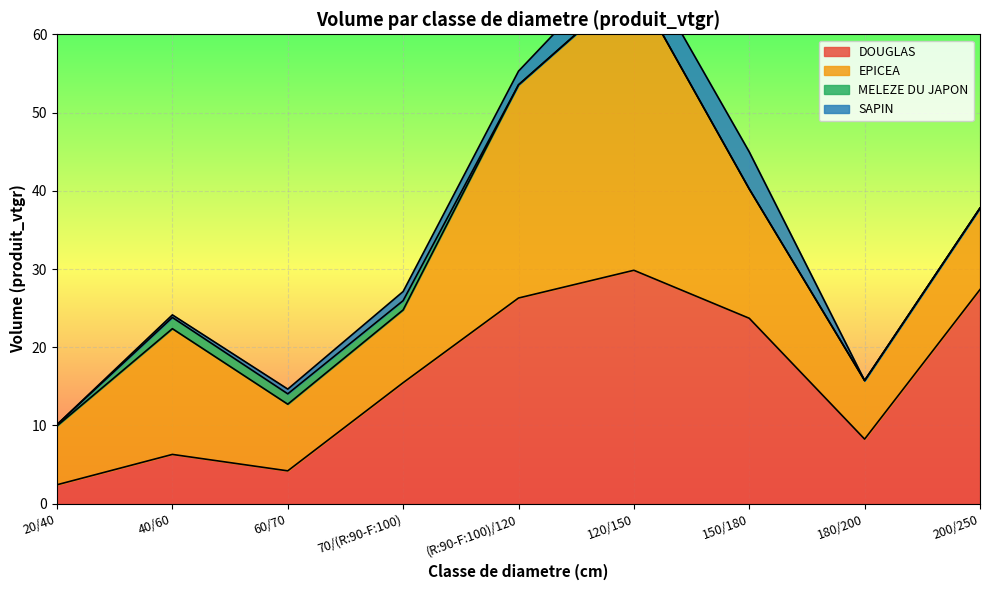

At which label is SAPIN closest to 2?

(R:90-F:100)/120